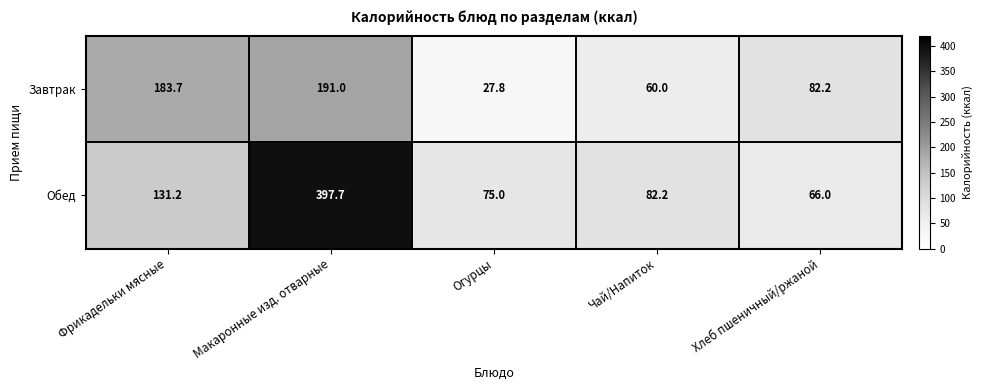

The value of Обед at Фрикадельки мясные is 26.5. True or false?

False